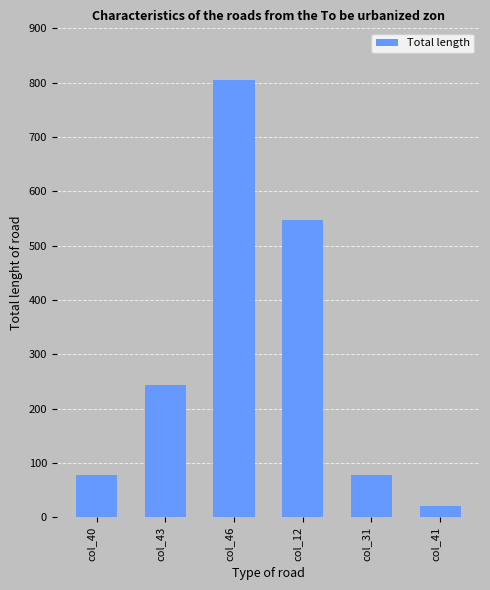

What is the greatest value displayed?

805